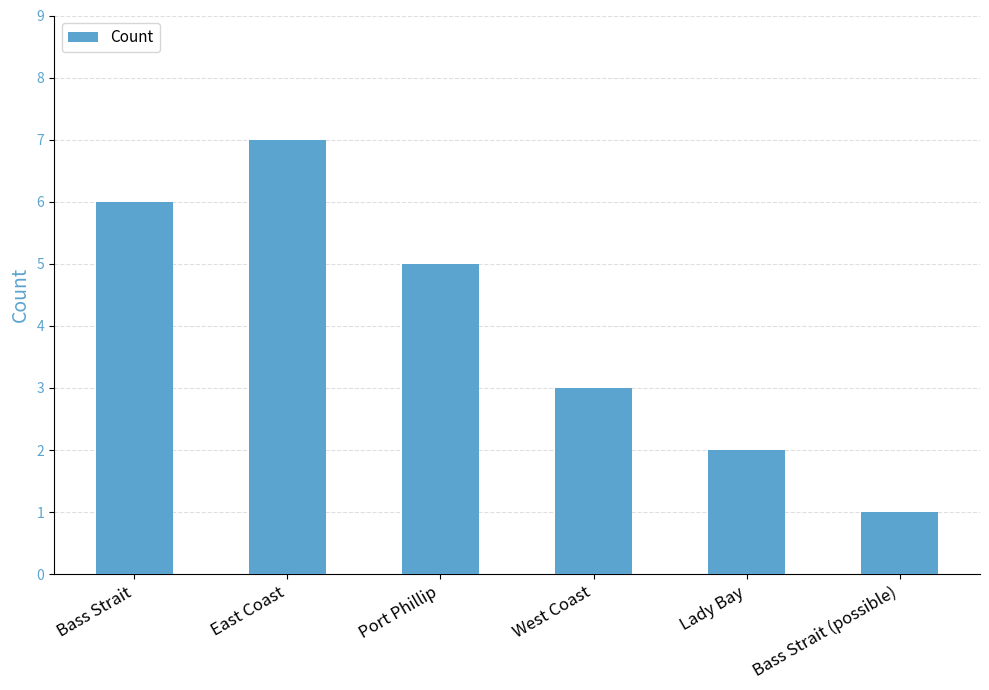

Which has a higher value, Bass Strait (possible) or West Coast?

West Coast